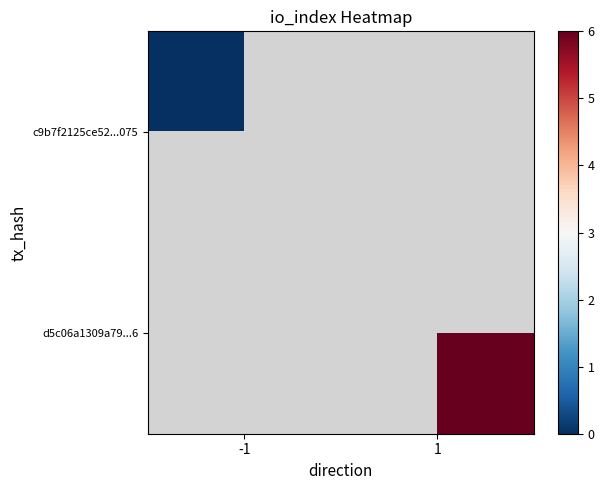

Is the value of c9b7f2125ce52...075 at 1 greater than the value of d5c06a1309a79...6 at 1?

No